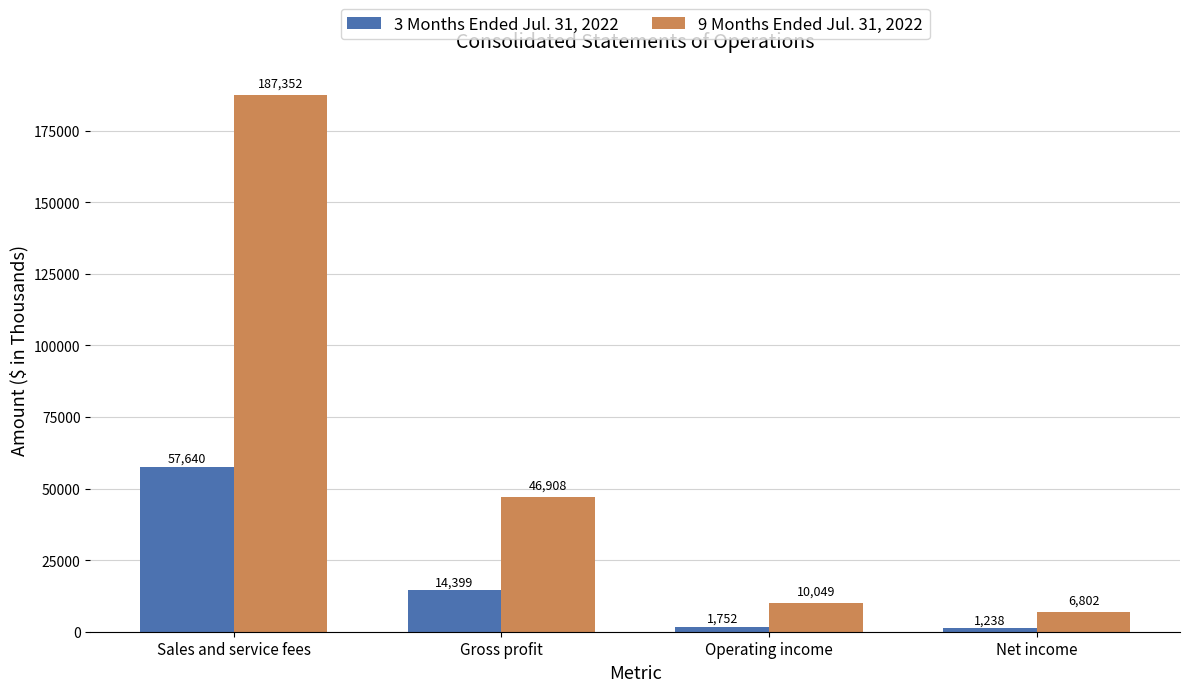

What is the smallest value displayed?

1238